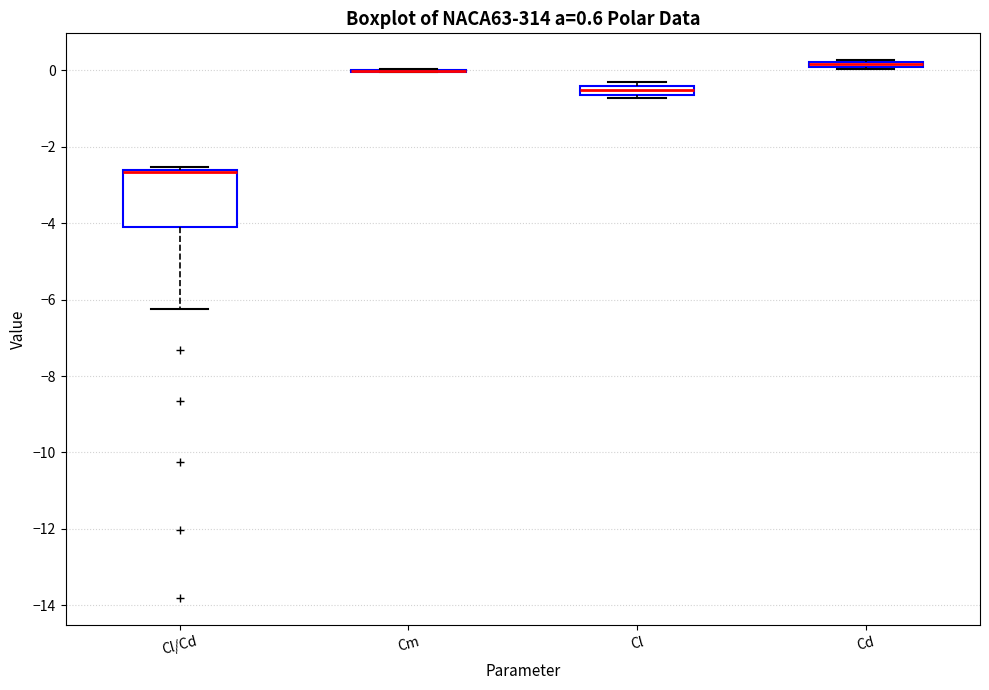

Comparing the boxes themselves (not the whiskers), which one is the tallest?

Cl/Cd